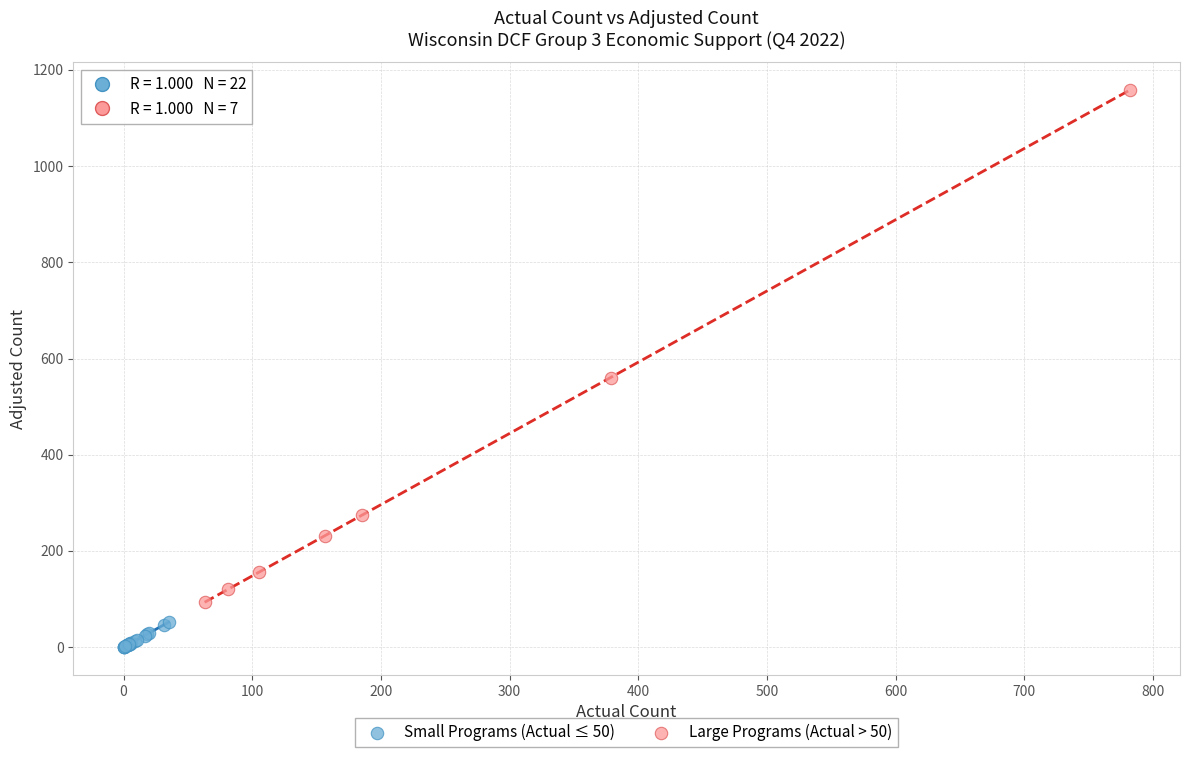

Which series reaches the maximum Y coordinate?

Large Programs (Actual > 50)